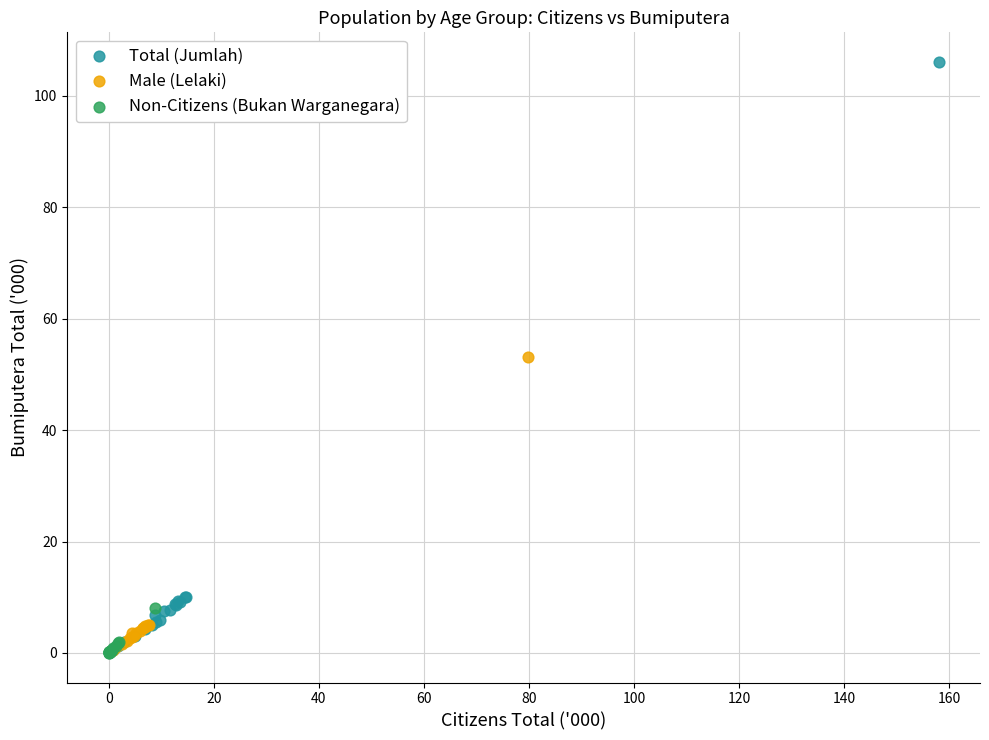

Which series contains the highest Y value?

Total (Jumlah)